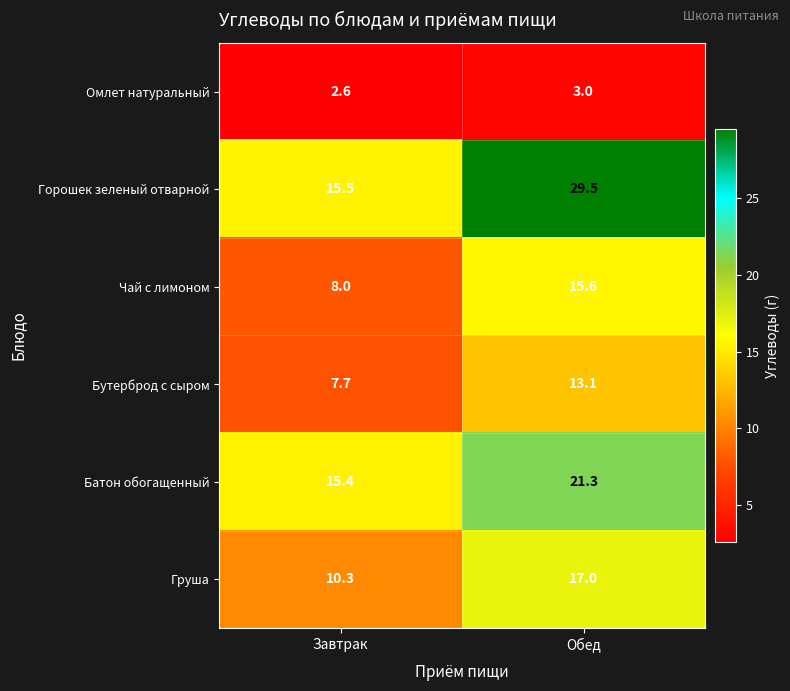

Where is Груша nearest to the value 13?

Завтрак